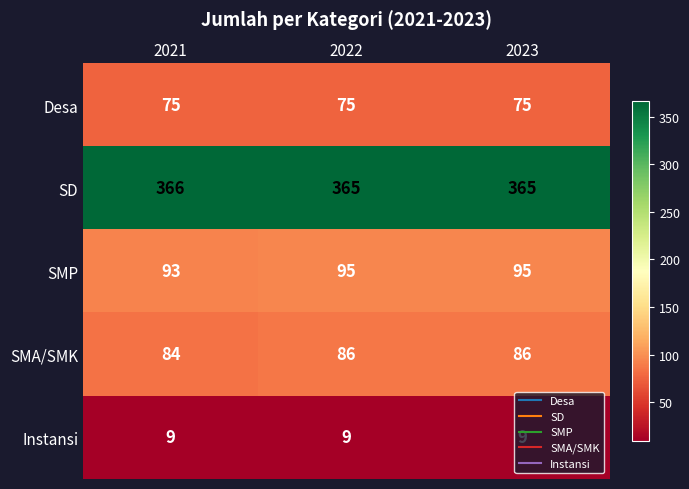

What is the spread (max minus min) of values at 2022?

356